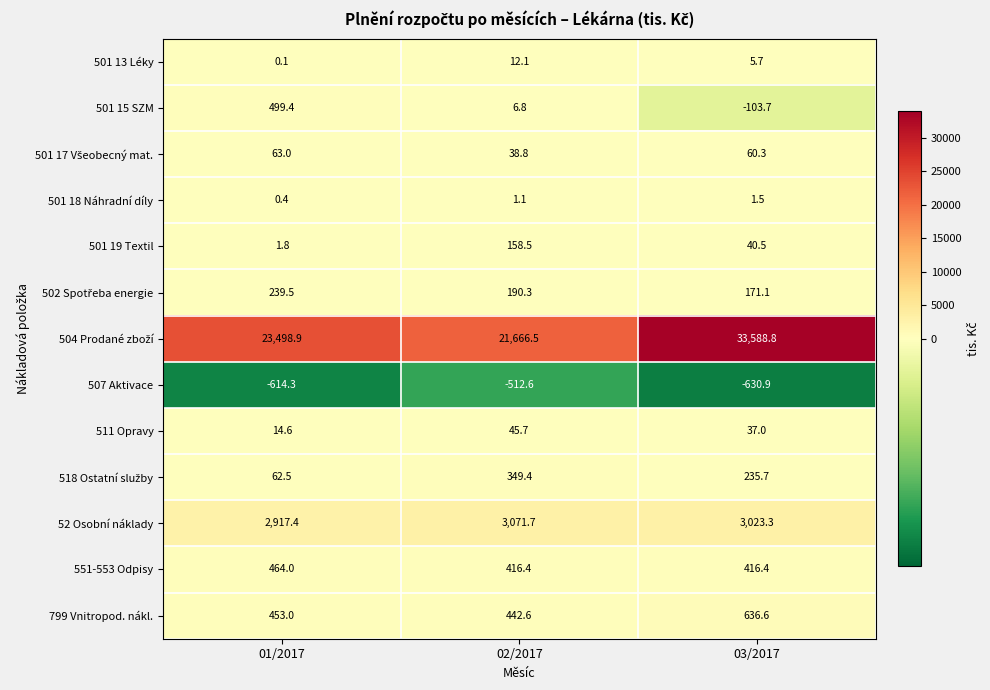

Where does the 511 Opravy series first go above 37?

02/2017